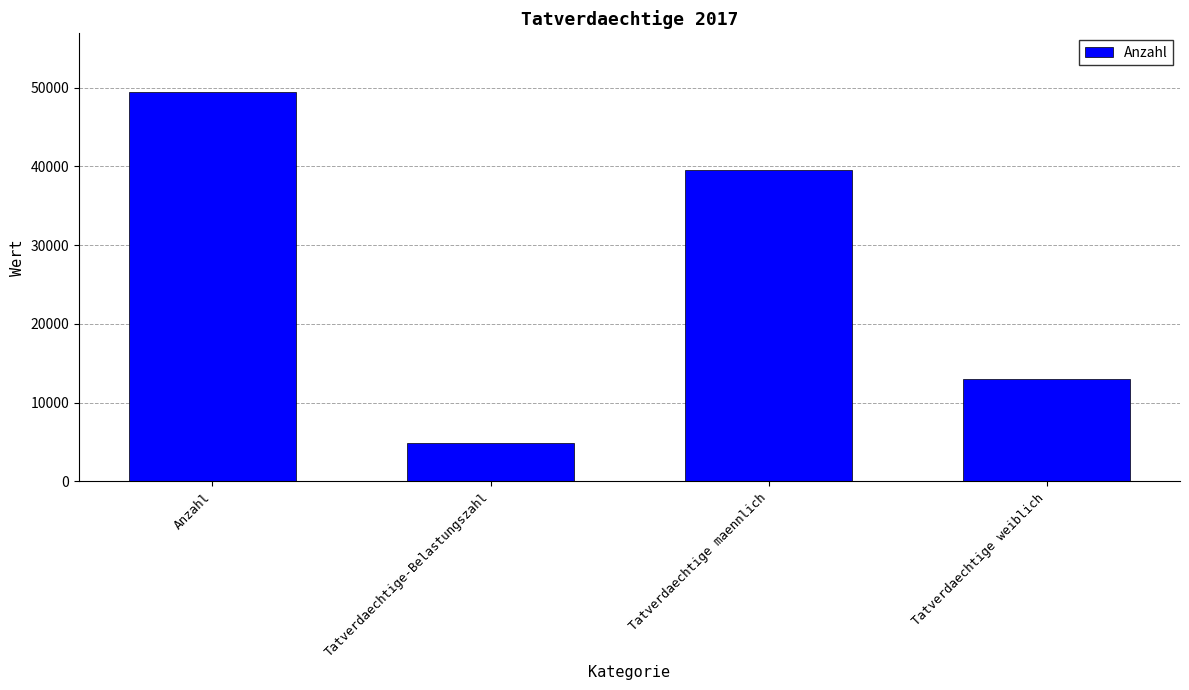

What is the label of the 3rd bar from the left?

Tatverdaechtige maennlich